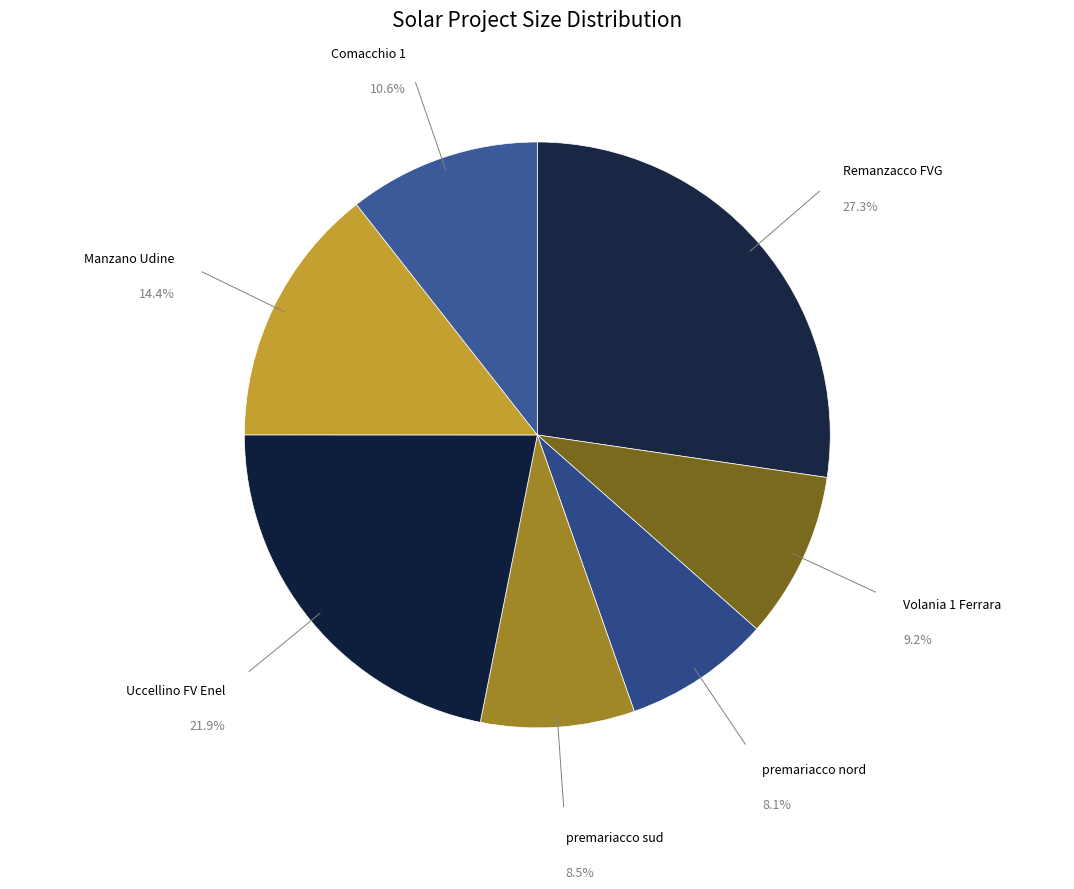

Does Volania 1 Ferrara account for over 50% of the chart?

No